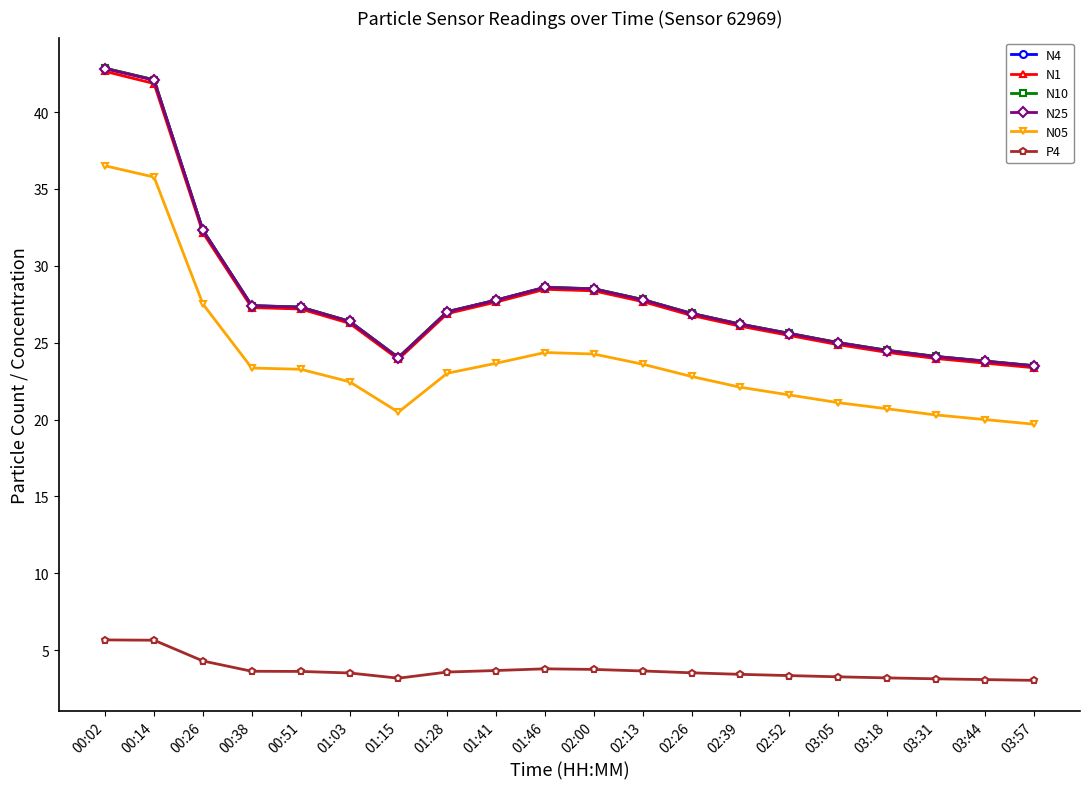

Where does the N05 series first go above 23?

00:02